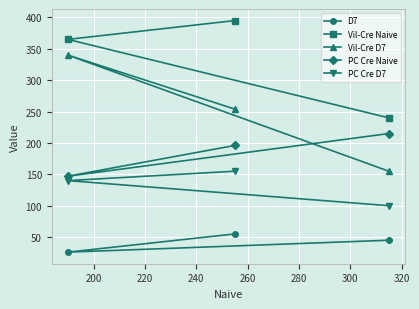

What are all the series names shown in the legend?

D7, Vil-Cre Naive, Vil-Cre D7, PC Cre Naive, PC Cre D7